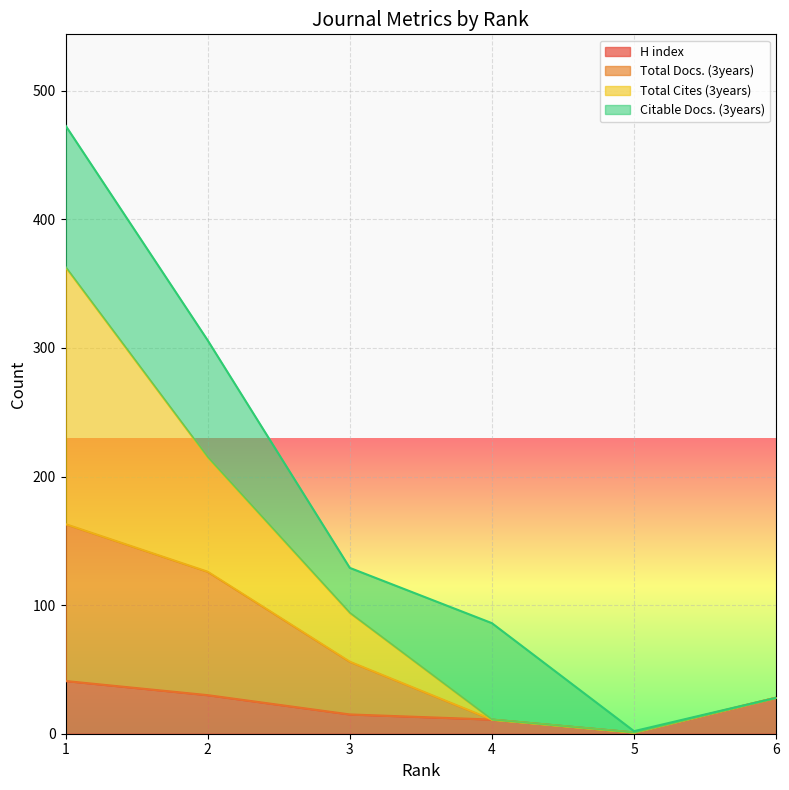

True or false: Total Docs. (3years) has a value of 0 at 5.

False